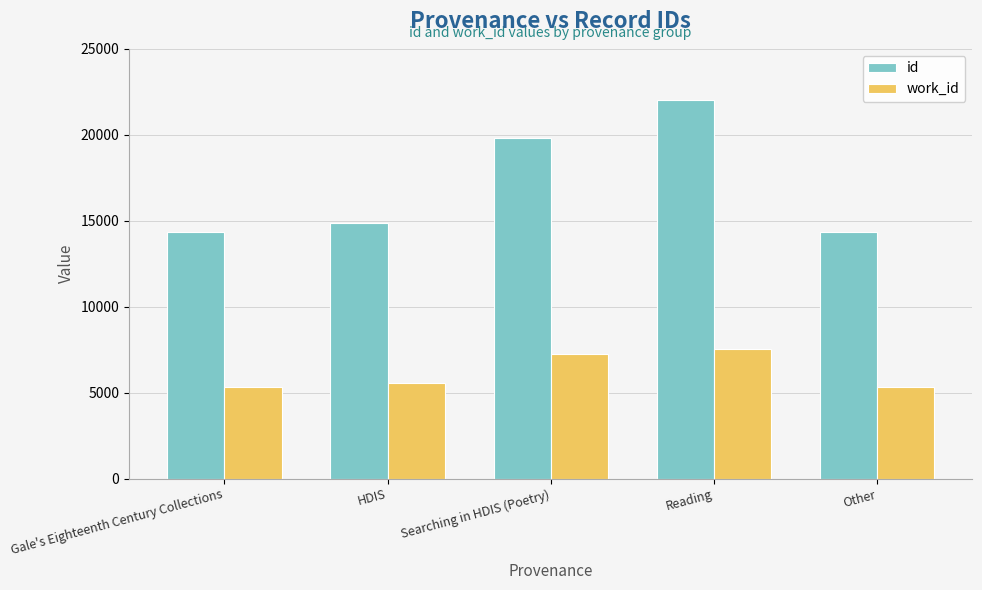

At which category is the sum across all series the highest?

Reading